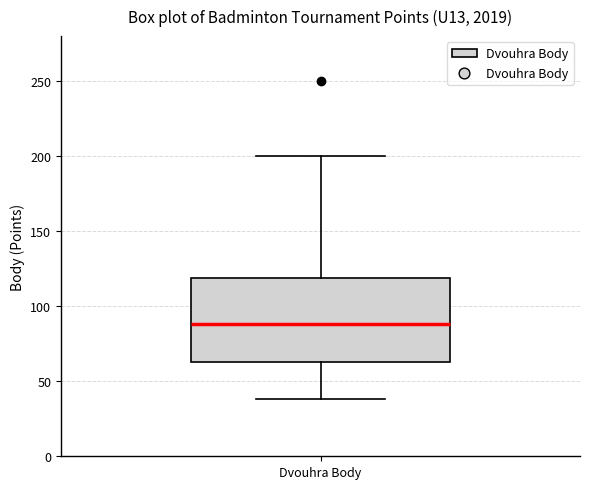

Transcribe this box plot: give where the median line is, the range the box spans, and where the two whiskers end, as read against the y-axis. The values are not printed on the chart, so give them approximately, as read against the axis.

median 90, box 65 to 120, whiskers 40 to 200